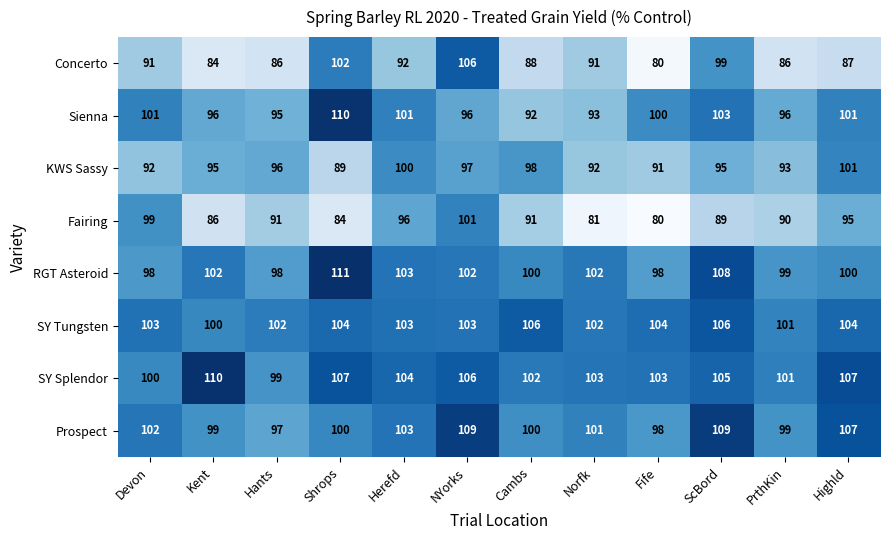

The SY Splendor series shows 140 at Herefd. True or false?

False